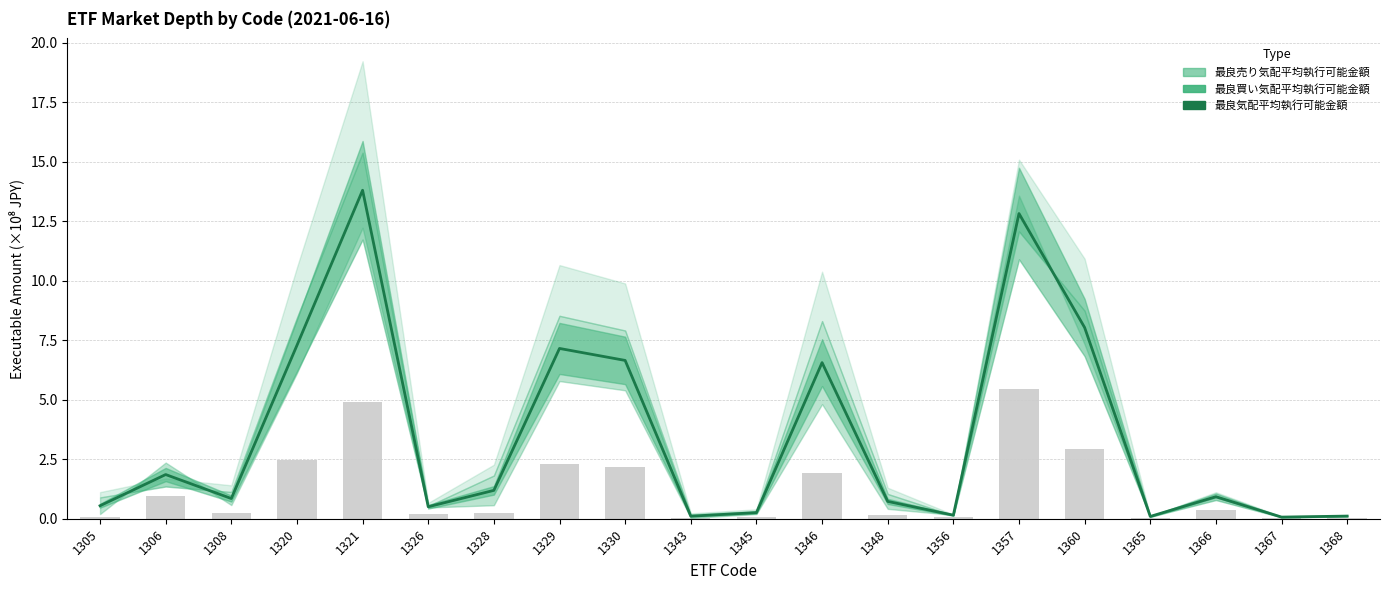

The chart shows a value of 1.9 at 1328. True or false?

False